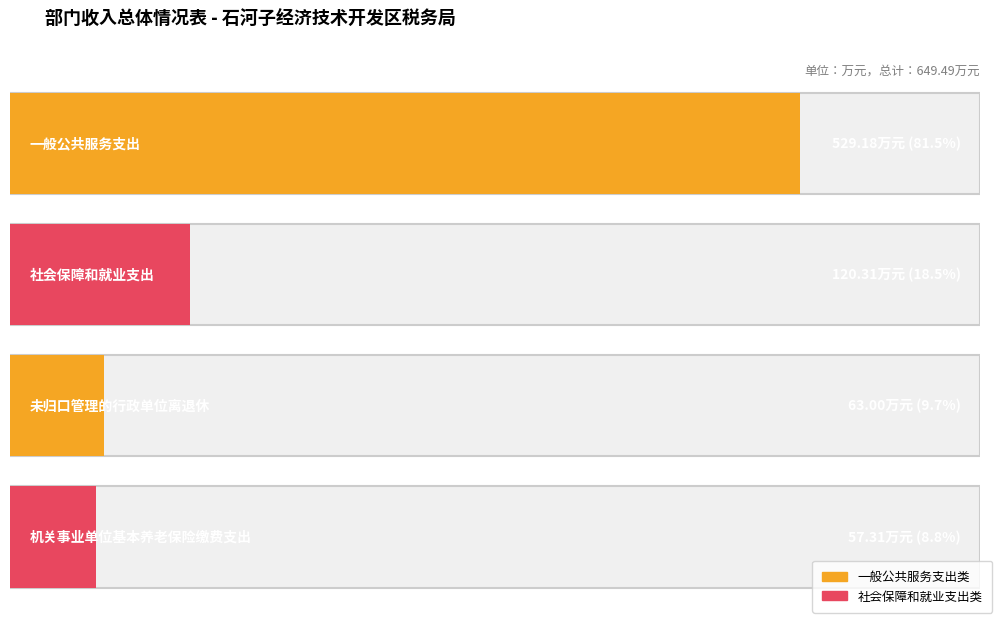

What is the difference between the 一般公共预算 values at 机关事业单位基本养老保险缴费支出 and 一般公共服务支出?

471.9